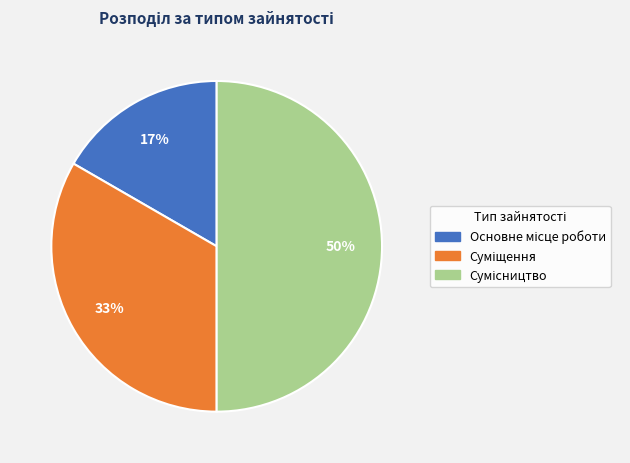

To the nearest percent, what is the difference between the largest and smallest slice percentages?

33%